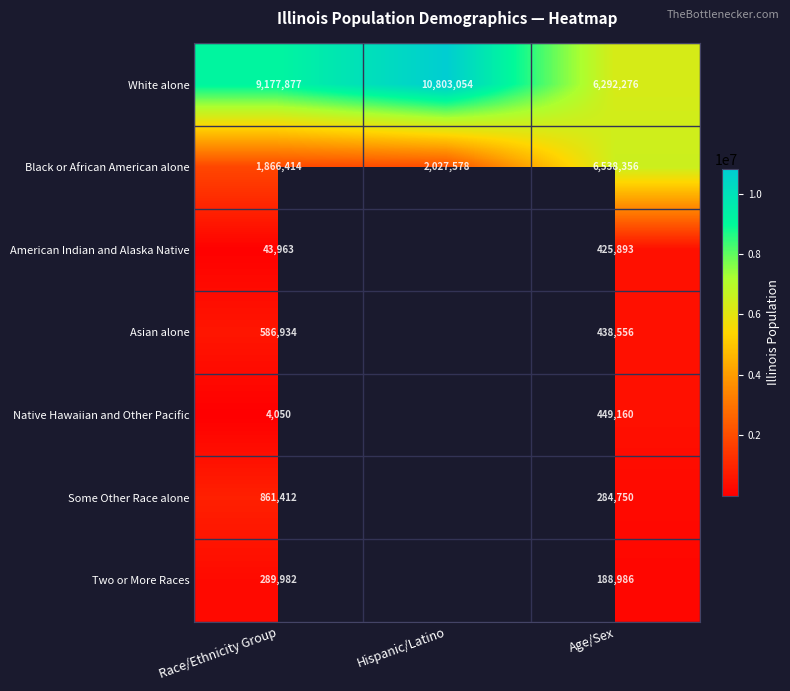

True or false: Two or More Races has a value of 466895 at Race/Ethnicity Group.

False